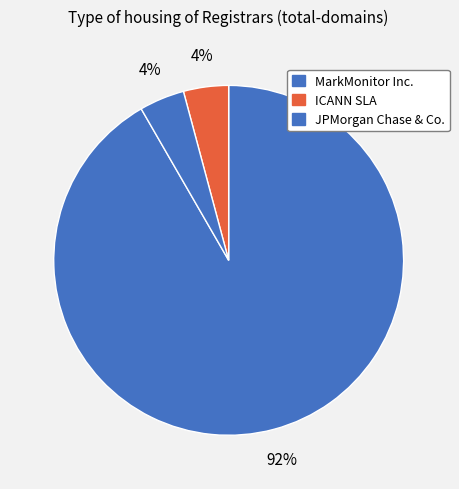

Which slice is the smallest?

ICANN SLA